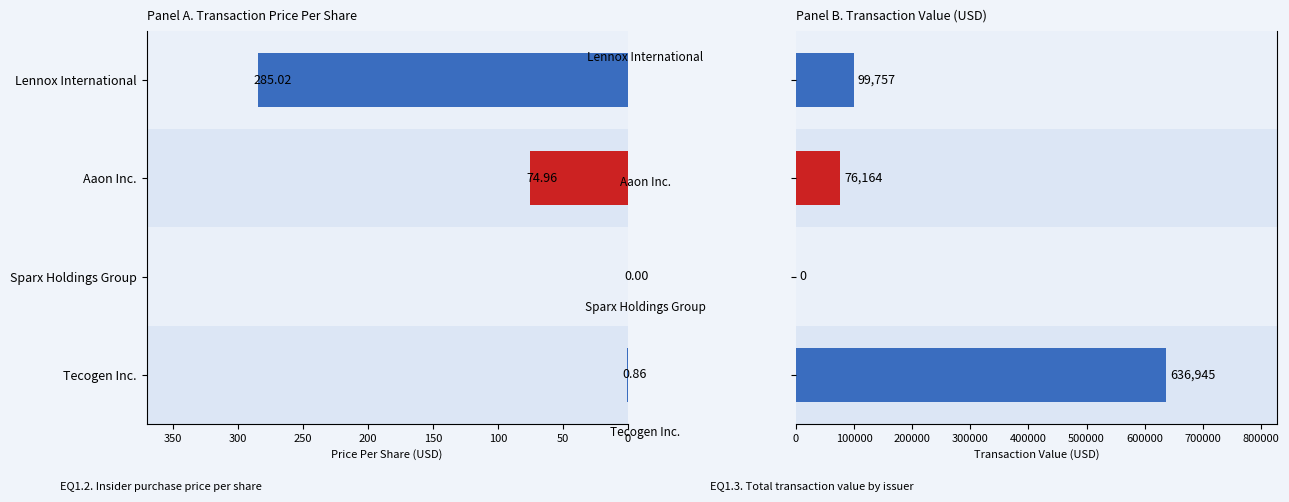

How many categories are shown in the chart?

4